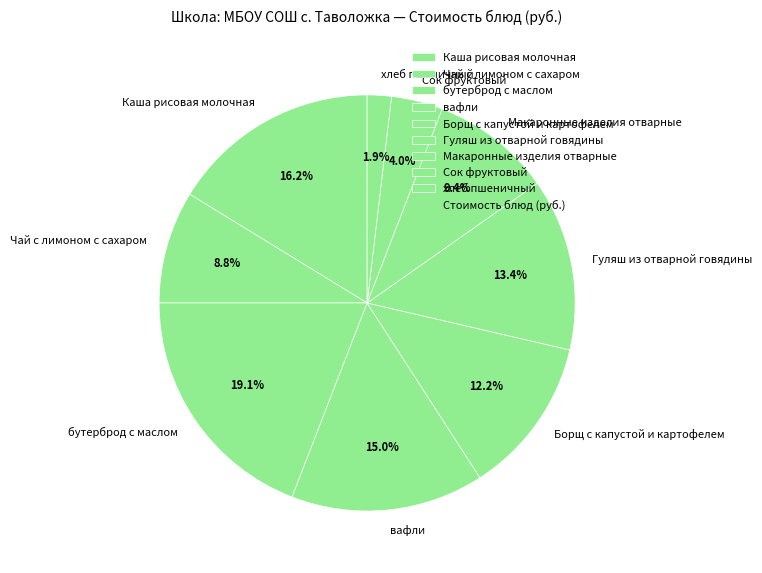

Count the number of slices in the pie.

9